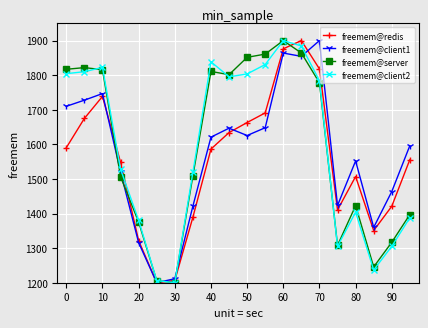

What is the maximum value shown in the chart?

1900.0